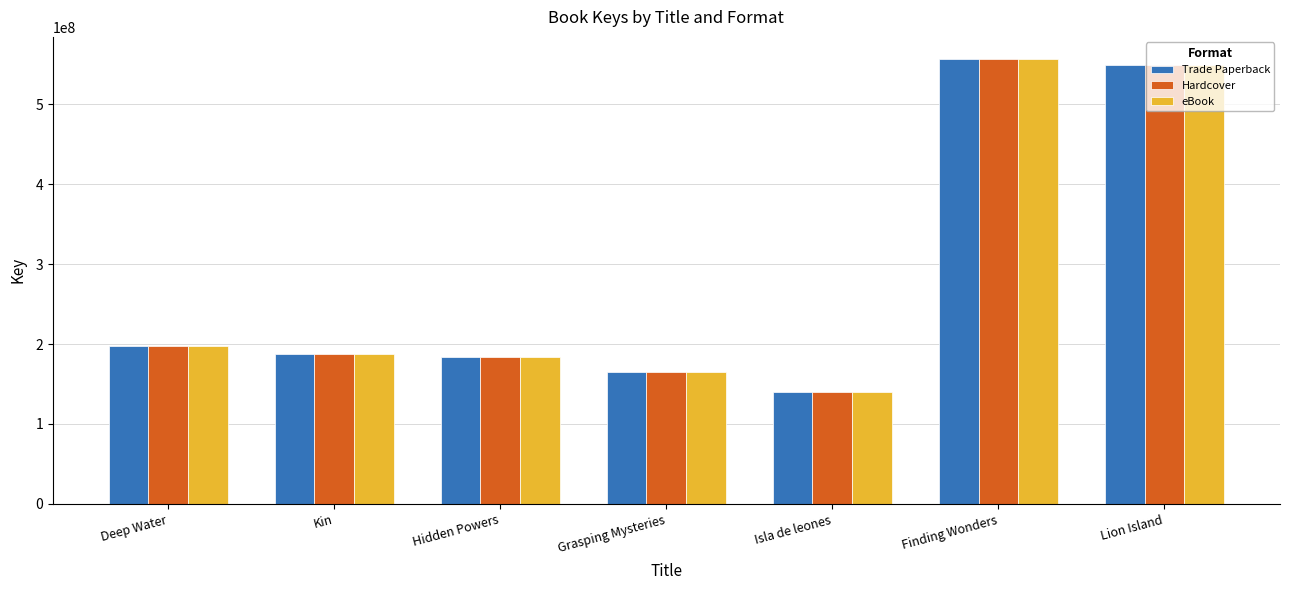

What is the label of the 4th bar from the right?

Grasping Mysteries